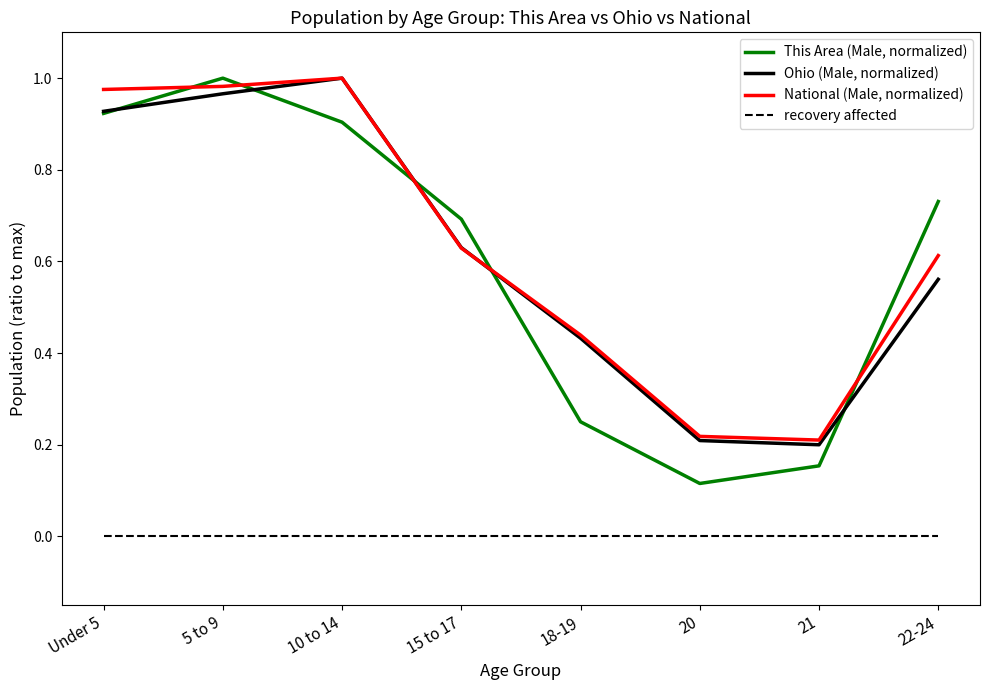

Is the value of National (Male, normalized) at 10 to 14 greater than the value of This Area (Male, normalized) at Under 5?

Yes